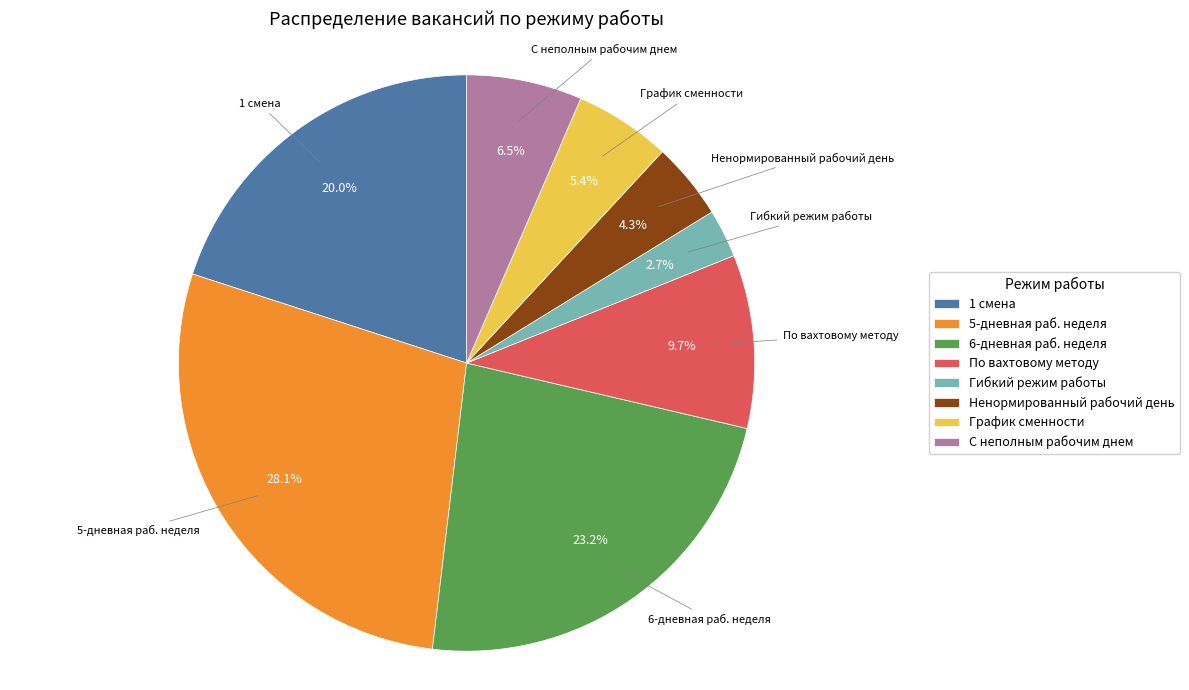

How much of the chart is everything except С неполным рабочим днем?

93.5%